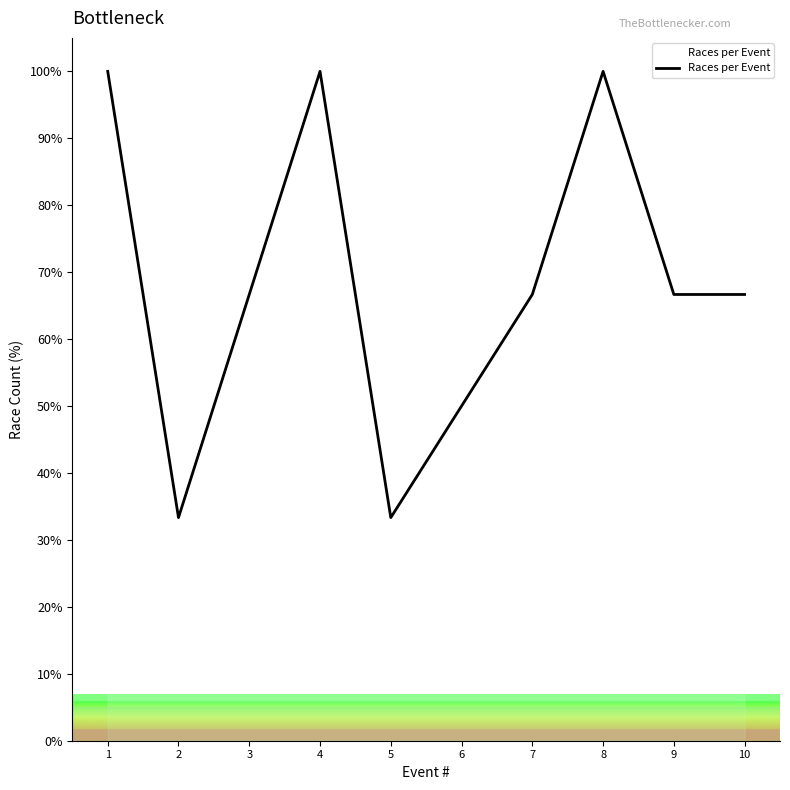

What is the greatest value displayed?

100.0